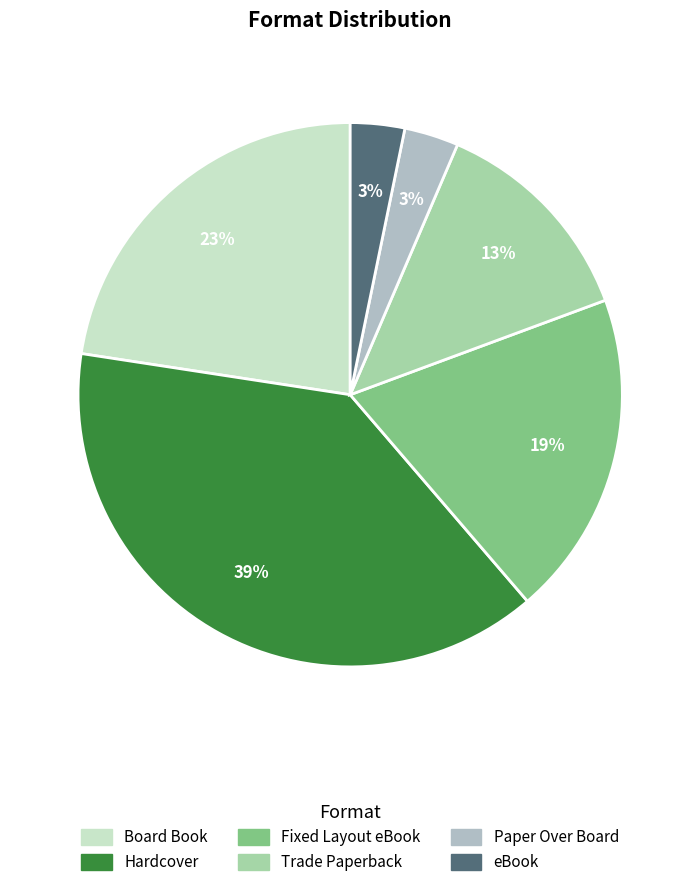

Count the number of slices in the pie.

6